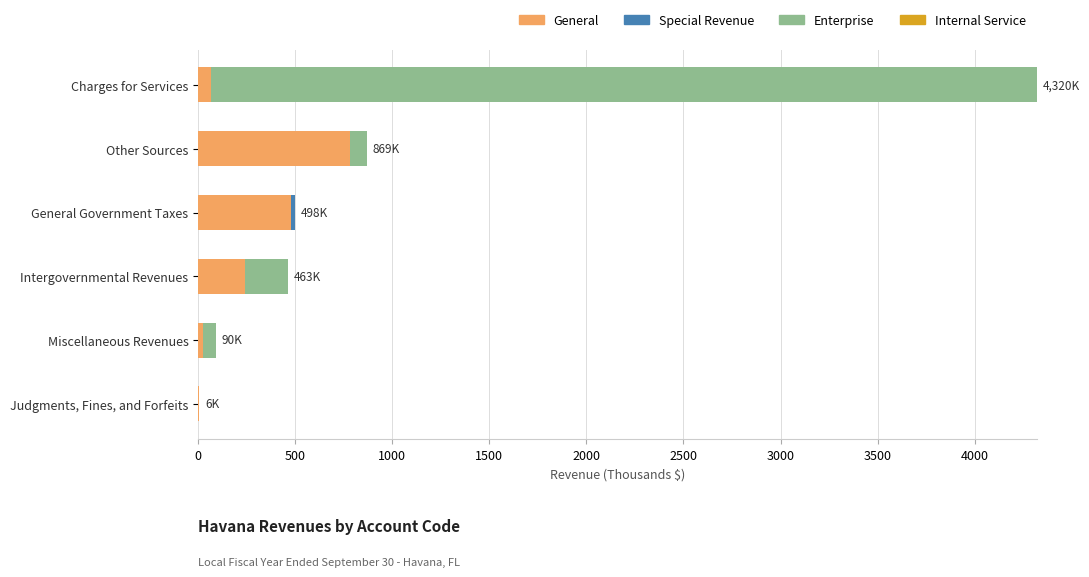

Which series changed the most between General Government Taxes and Charges for Services?

Enterprise